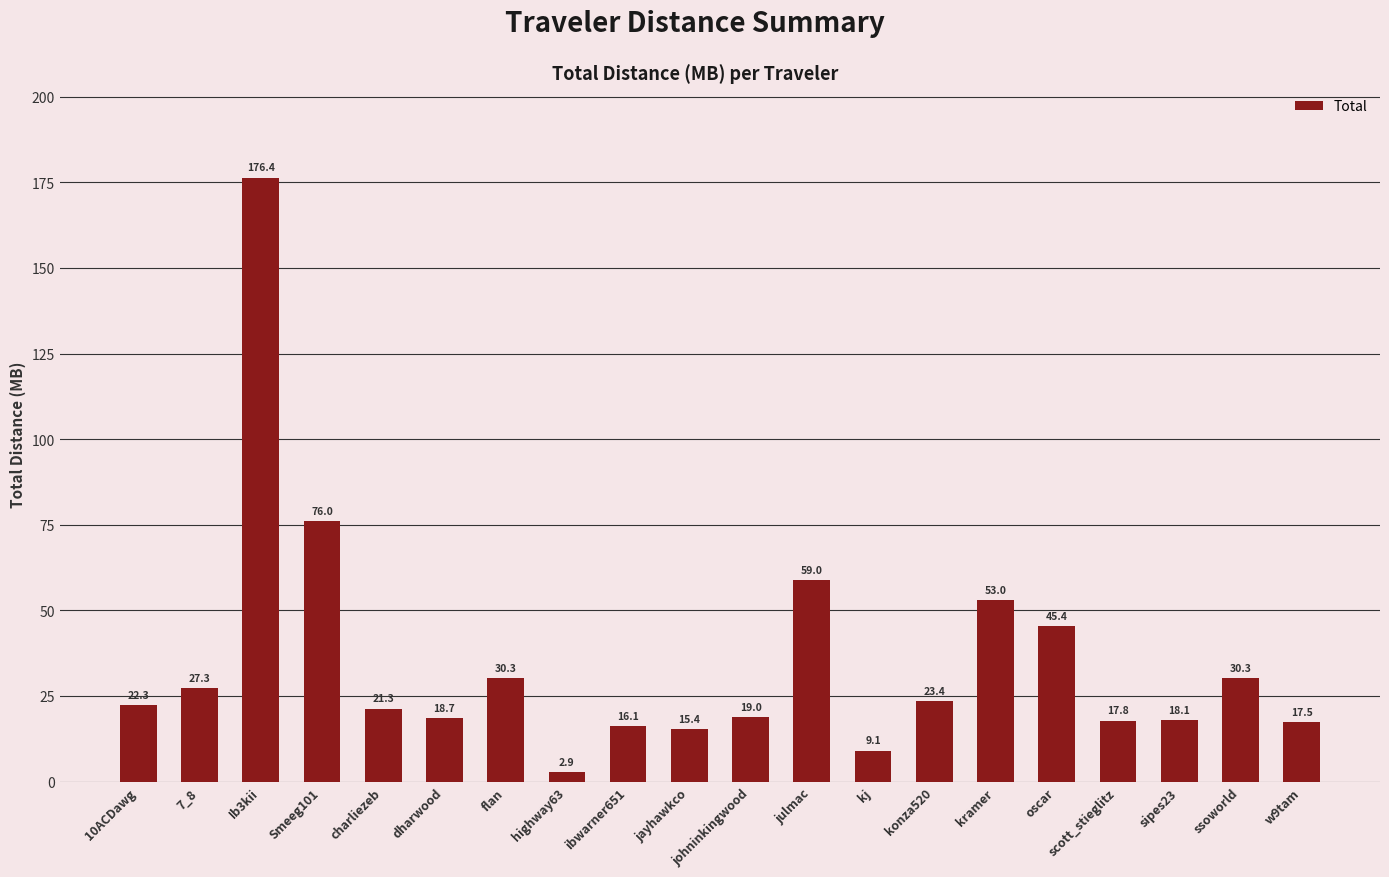

What is the difference between the second highest and minimum values?

73.2